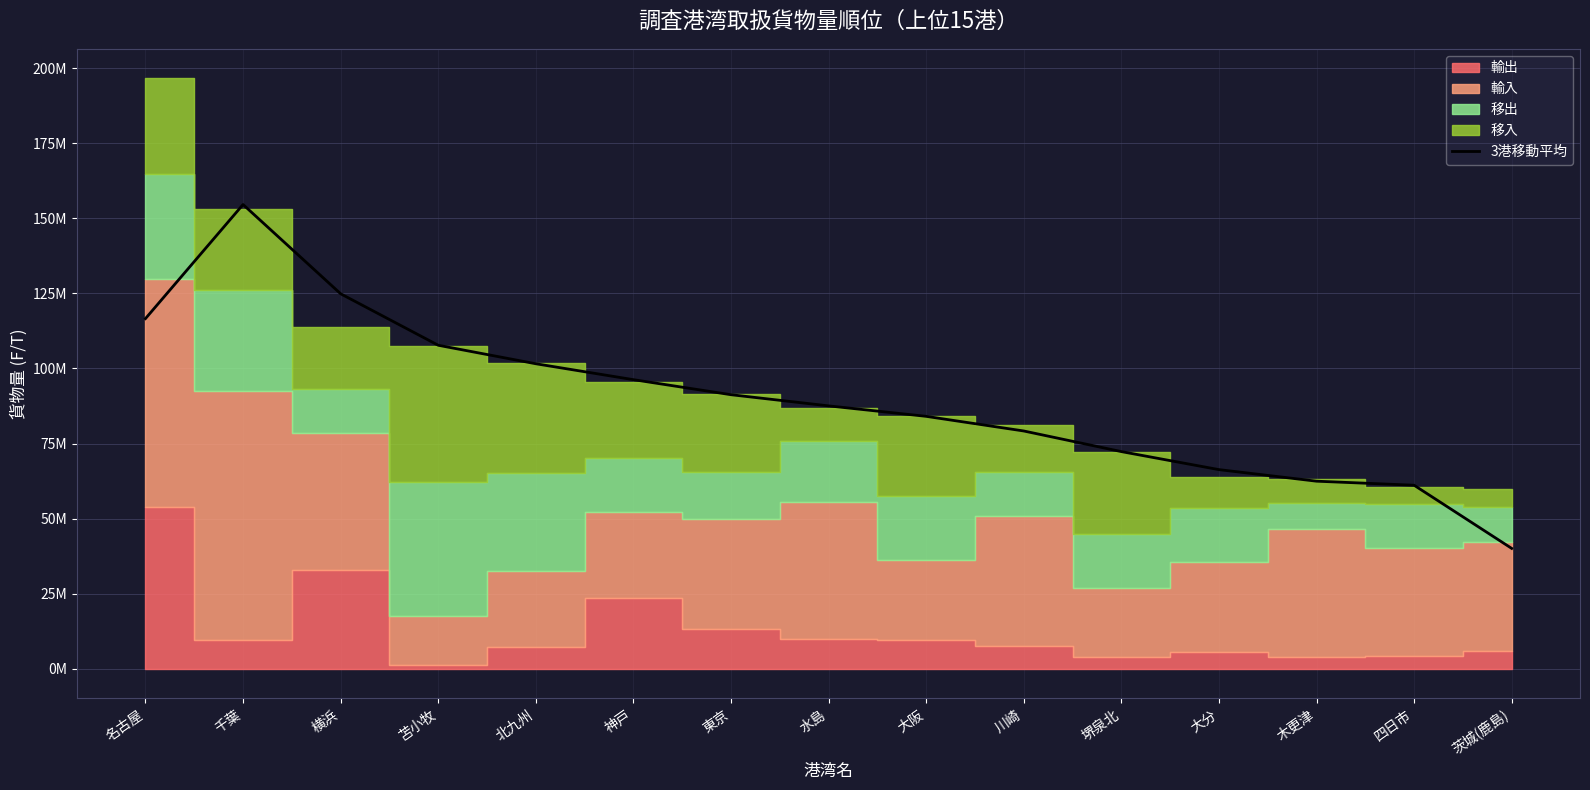

How many data points are above 87538084?

8